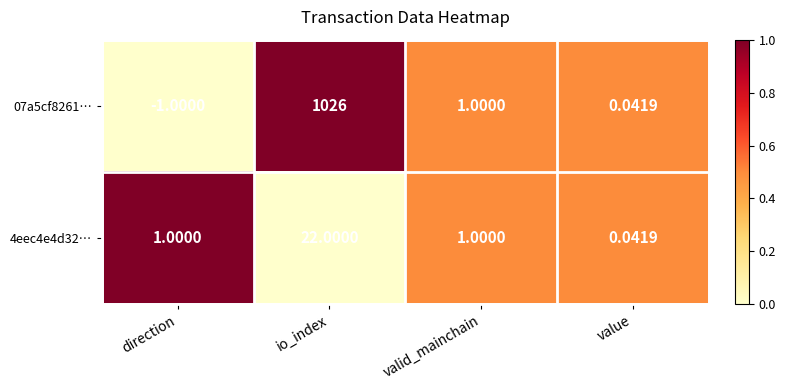

List the series in order of their peak value, highest first.

07a5cf8261…, 4eec4e4d32…